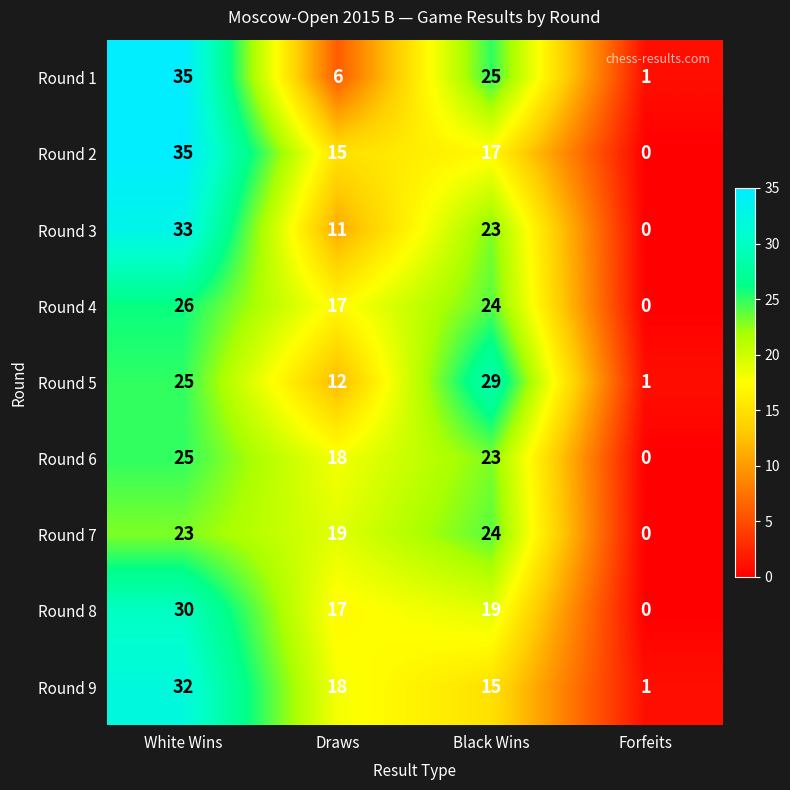

The Round 6 series shows 6 at White Wins. True or false?

False